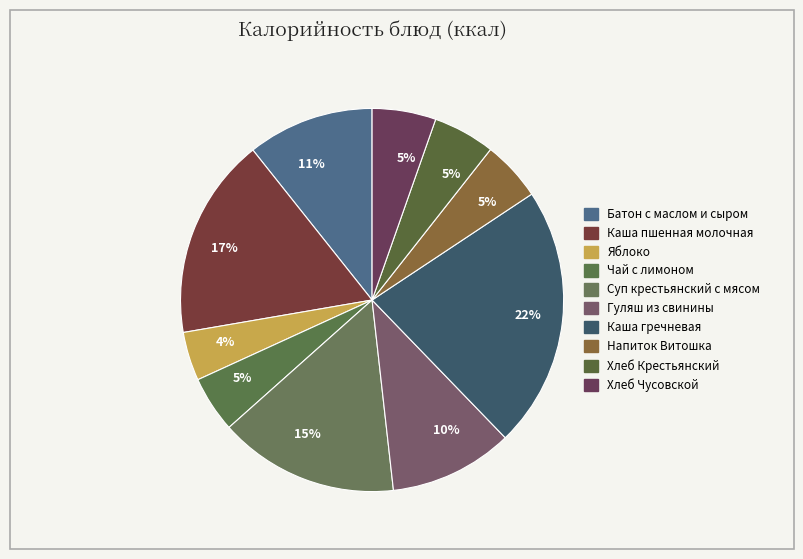

Rank the categories by value from lowest to highest.

Яблоко, Чай с лимоном, Напиток с витаминами Витошка, Хлеб Крестьянский витаминизированный, Хлеб Чусовской обогощенный йодом, Гуляш из свинины, Батон с маслом сливочным и сыром, Суп крестьянский с крупой с мясом, Каша пшенная молочная с маслом, Каша гречневая рассыпчатая